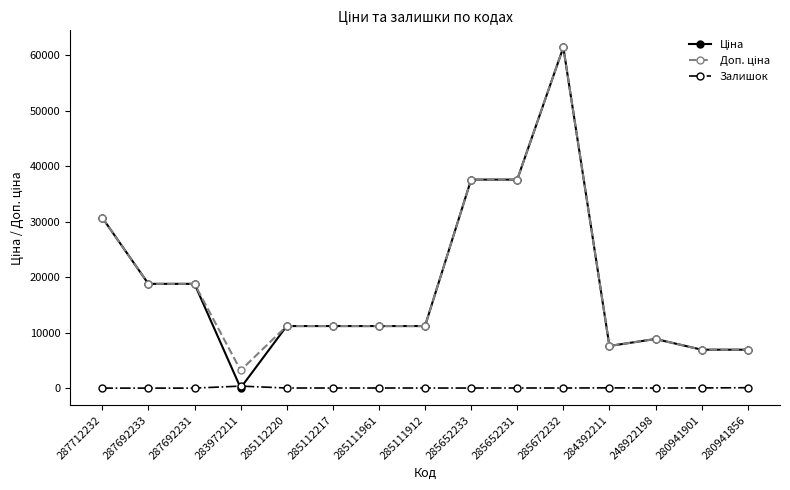

At which category is the sum across all series the highest?

285672232